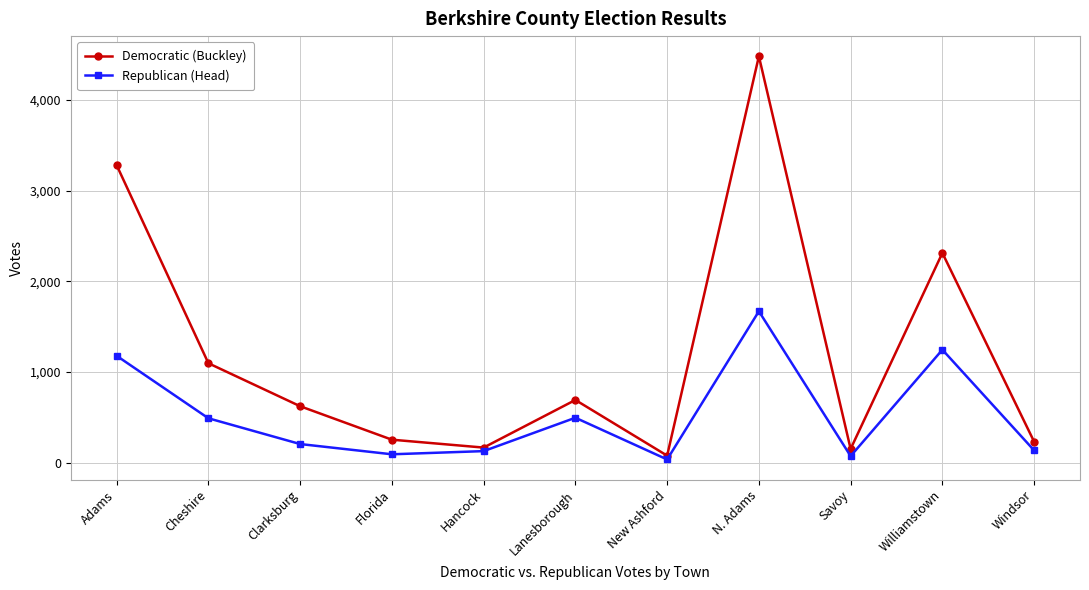

What is the approximate value of Republican (Head) at Clarksburg?

206